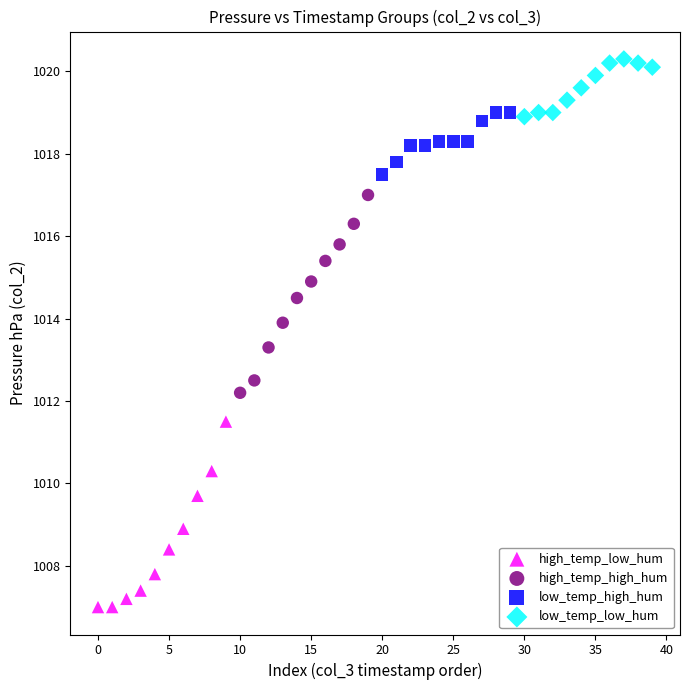

Which series contains the lowest Y value?

high_temp_low_hum